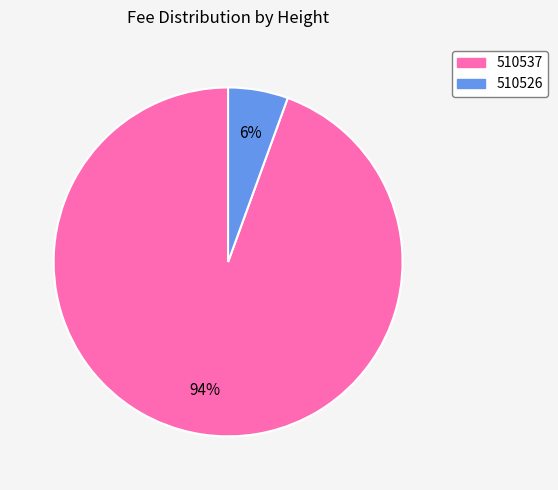

Is it true that 510537 is 94% of the pie?

True